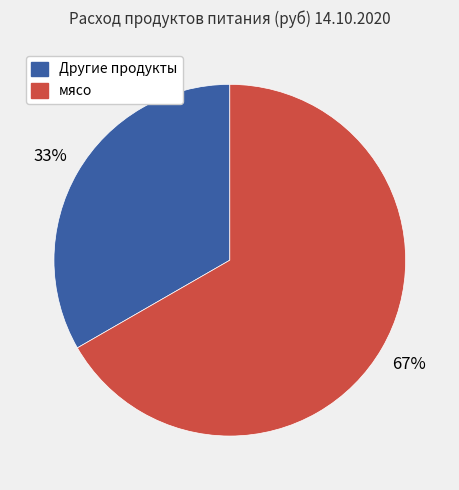

Is there a majority slice in this chart?

Yes